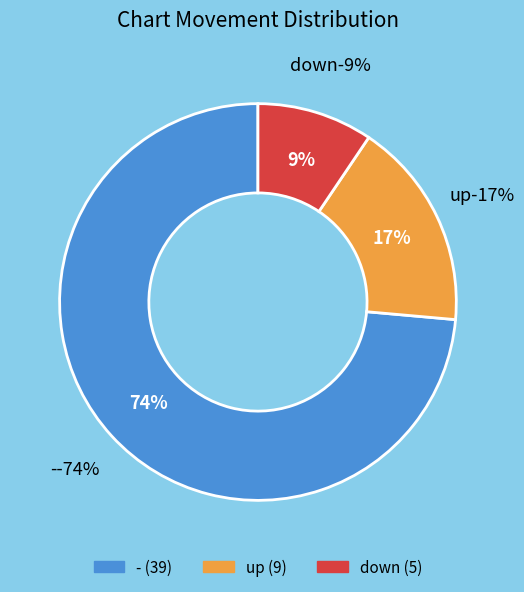

Do down and - together represent more than half of the pie?

Yes